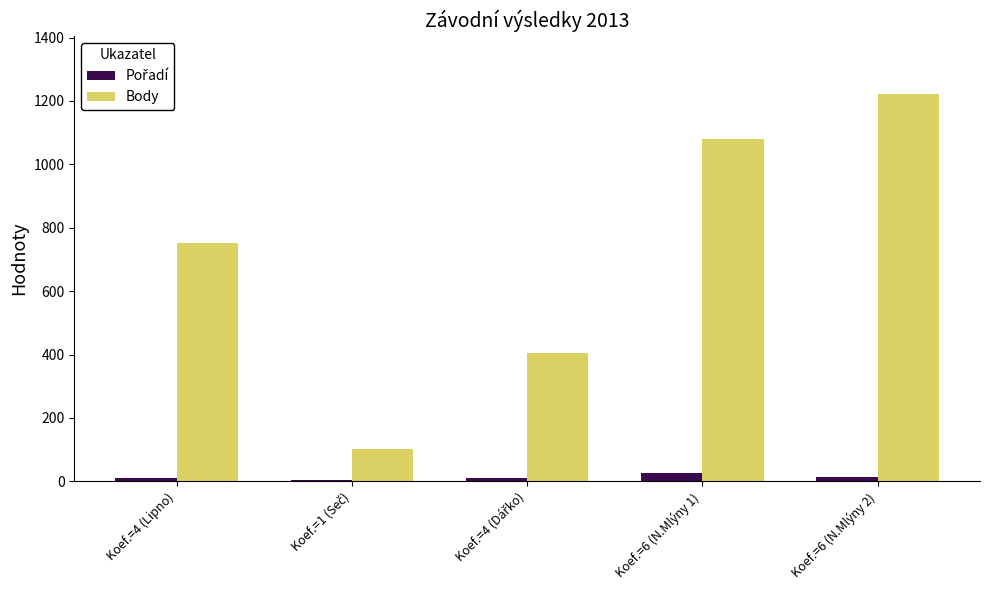

At which category is the sum across all series the highest?

Koef.=6 (N.Mlýny 2)